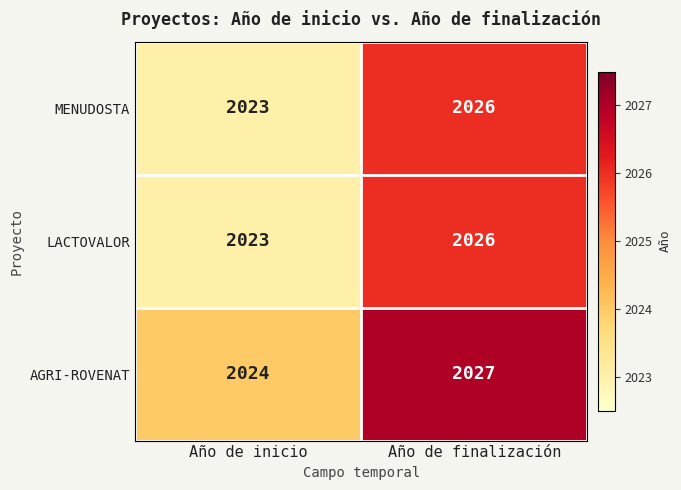

Where is LACTOVALOR nearest to the value 2024?

Año de inicio